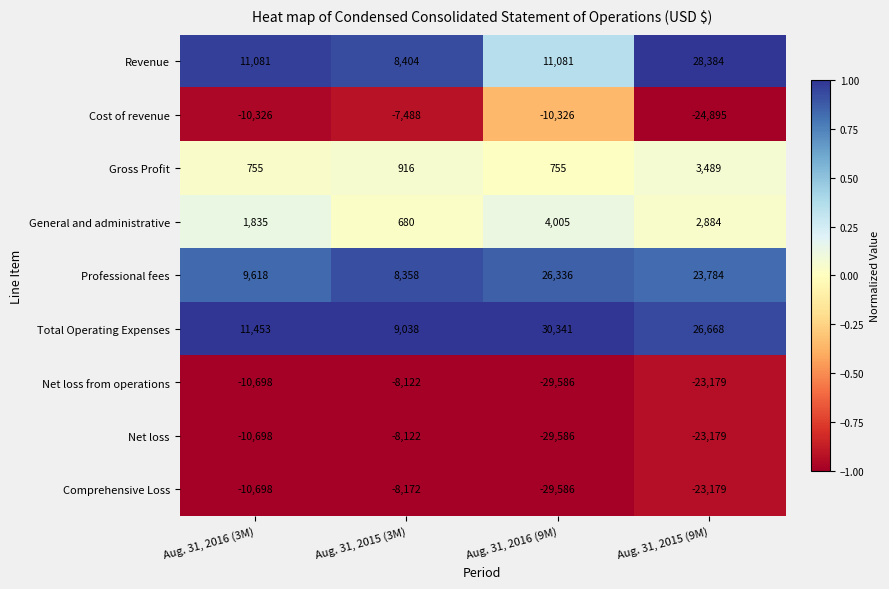

Where is Professional fees nearest to the value 17347?

Aug. 31, 2015 (9M)